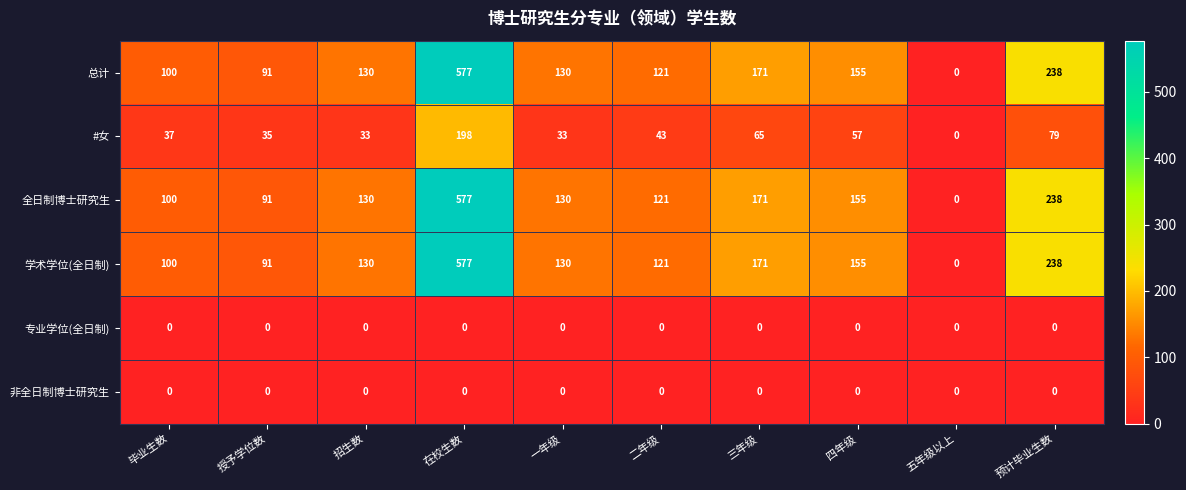

At which category is the sum across all series the highest?

在校生数